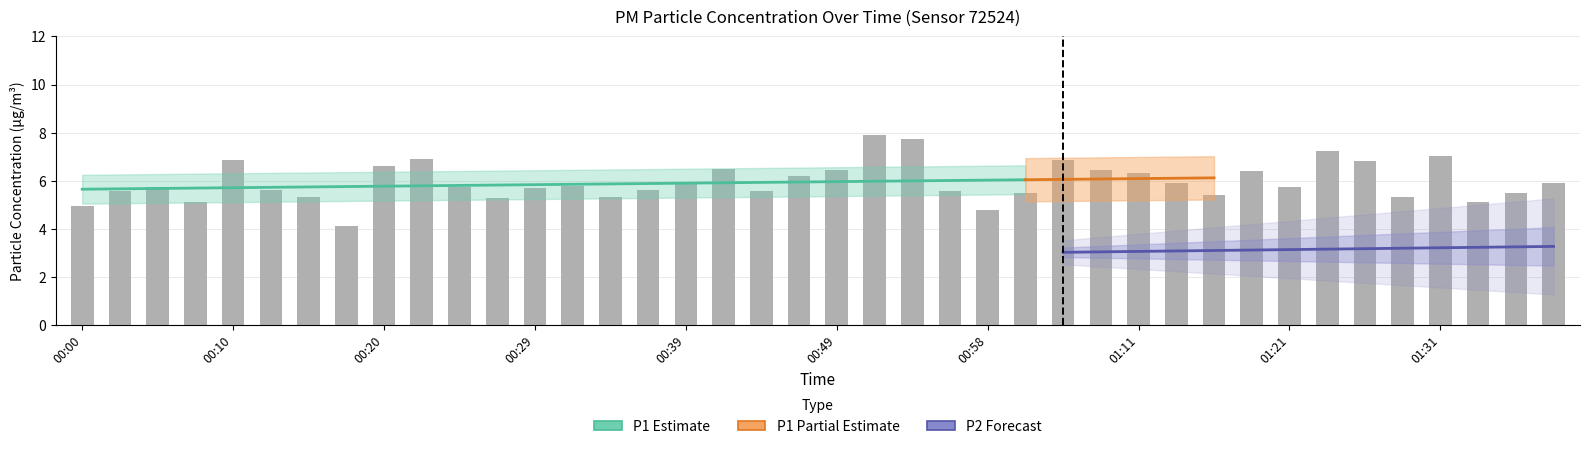

What is the minimum value shown in the chart?

4.1